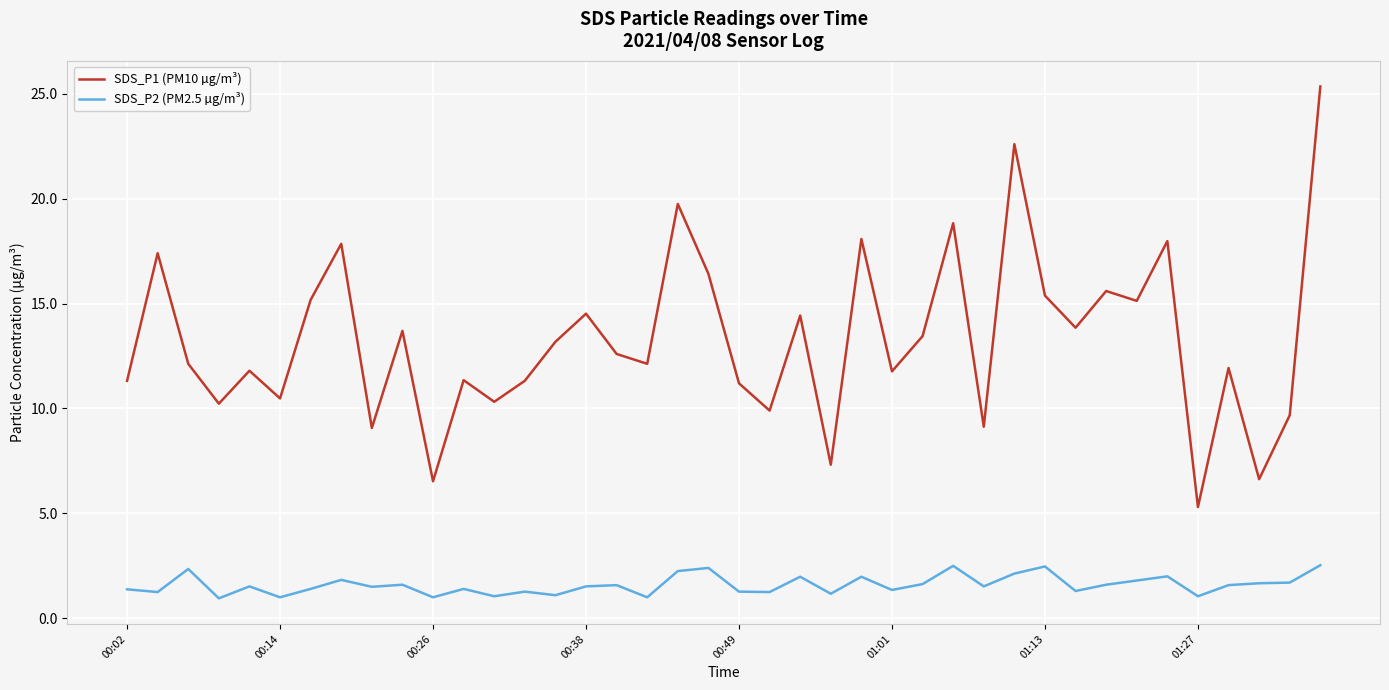

Which series has the widest spread of values?

SDS_P1 (PM10 µg/m³)